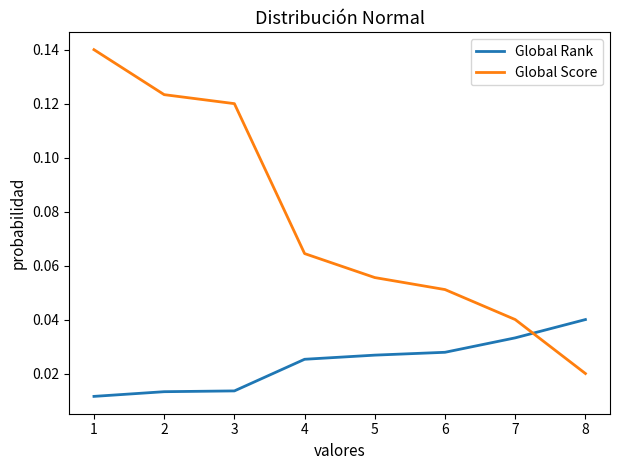

Which series has the largest range (max minus min)?

Global Score